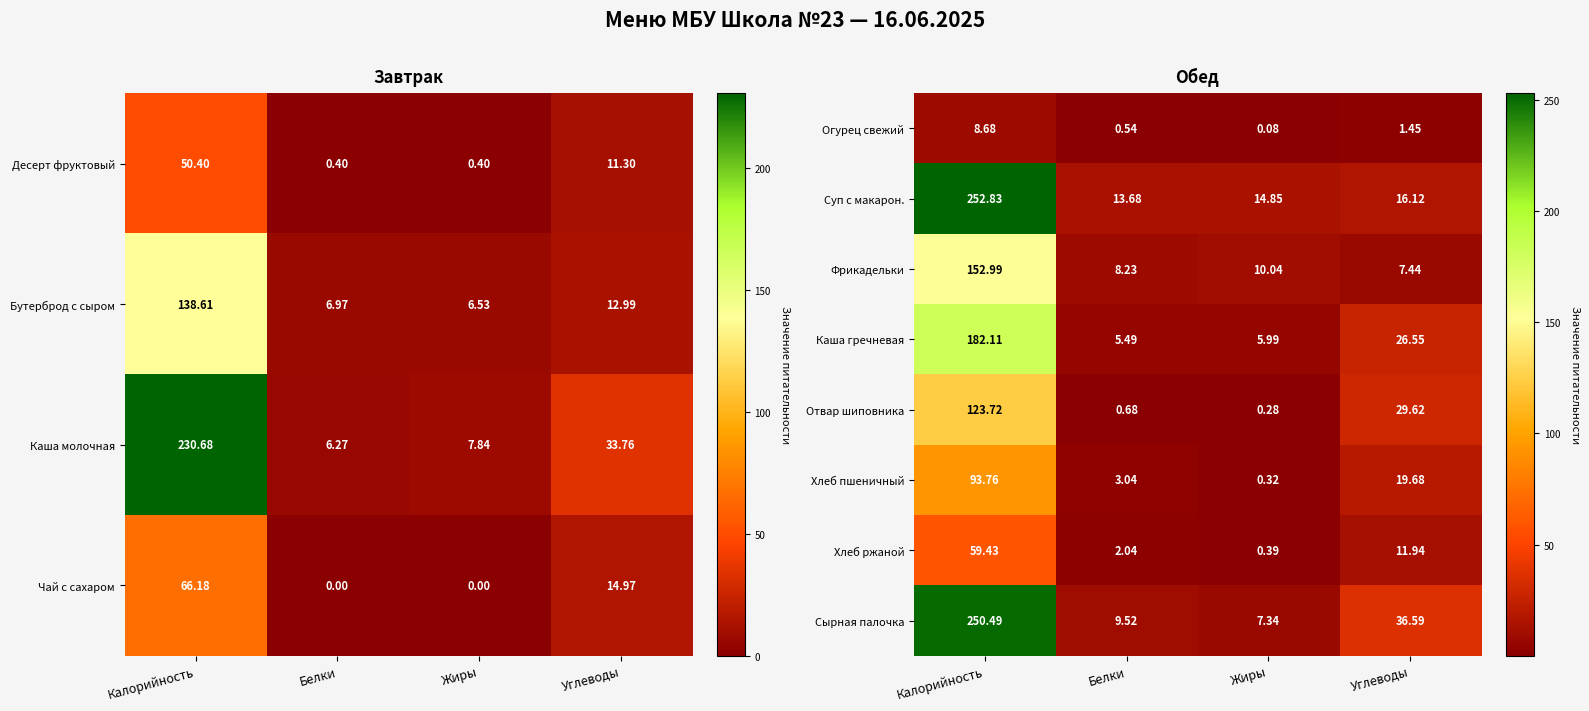

At which label does Суп с макарон. reach its minimum?

Белки